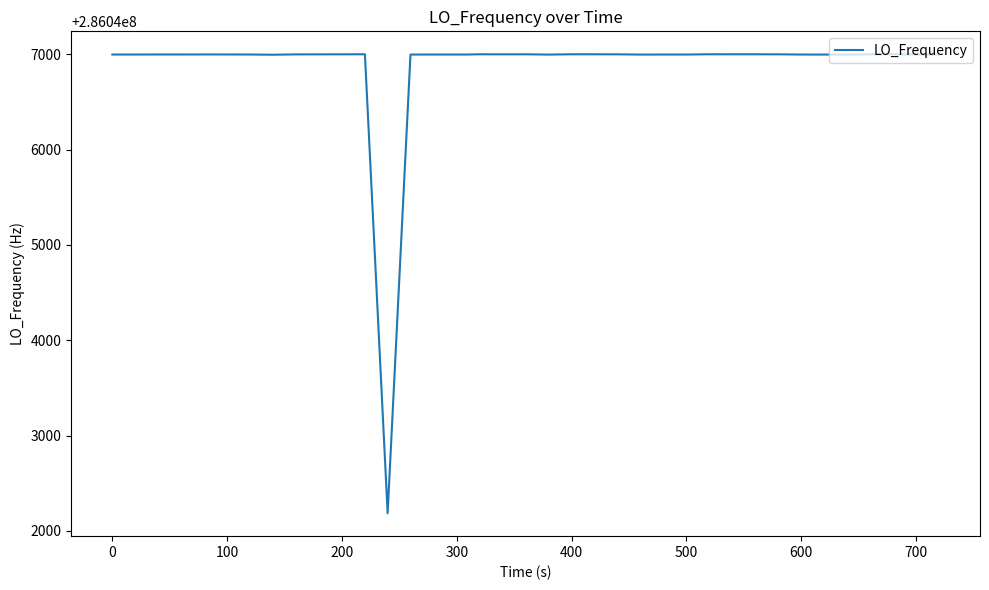

What is the minimum value shown in the chart?

286042185.5